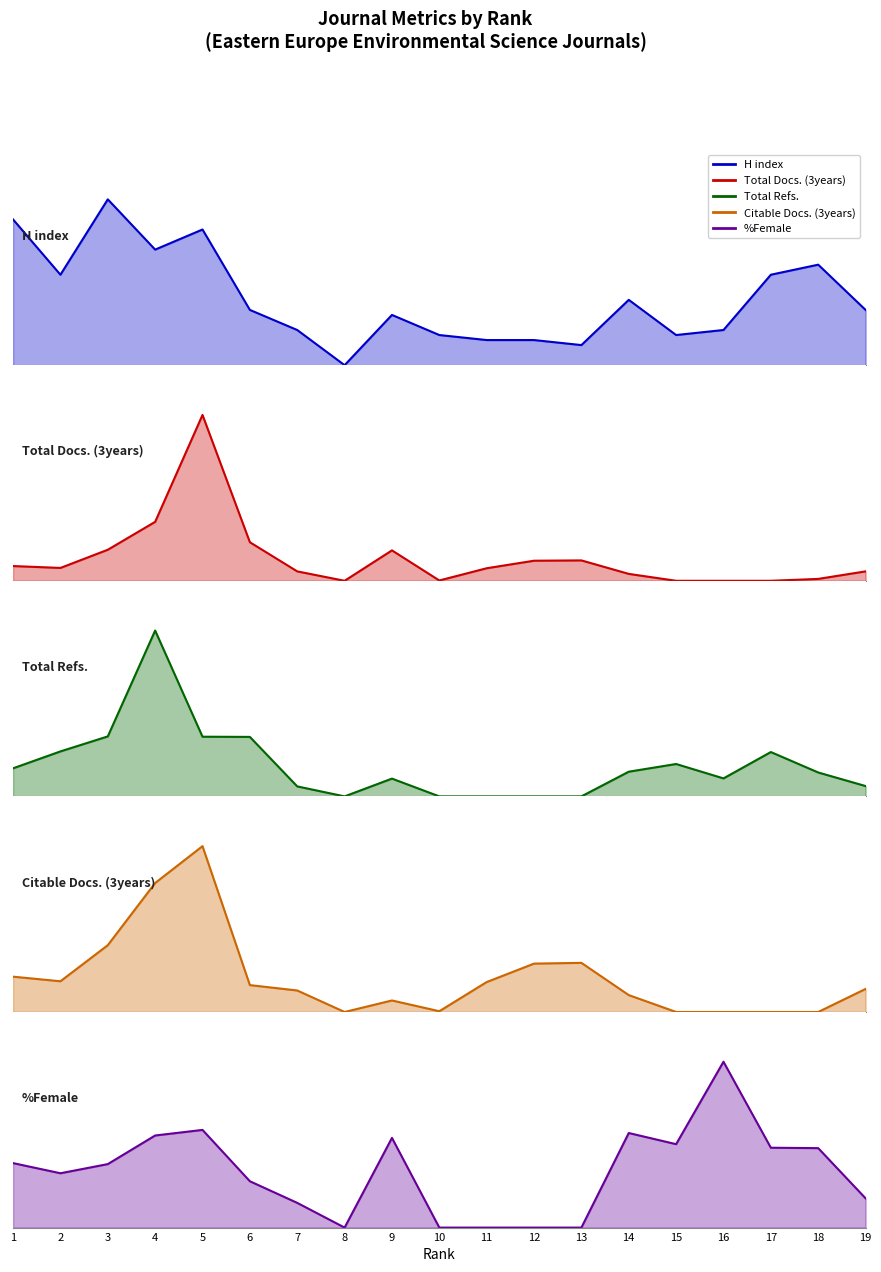

At which label does Total Refs. reach its minimum?

8